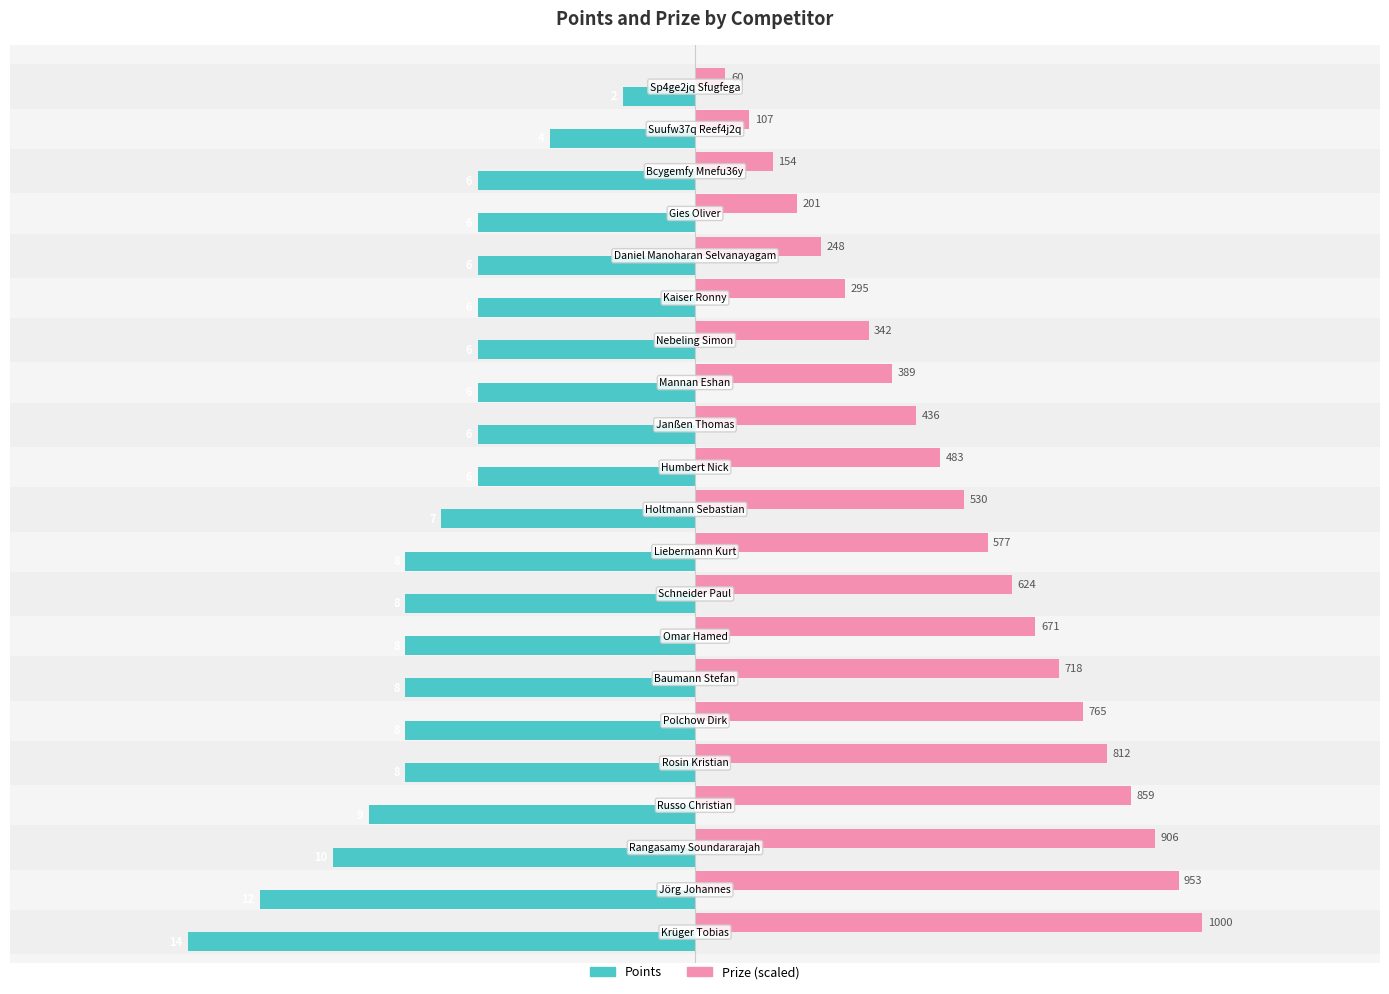

What are all the series names shown in the legend?

Points, Prize (scaled)